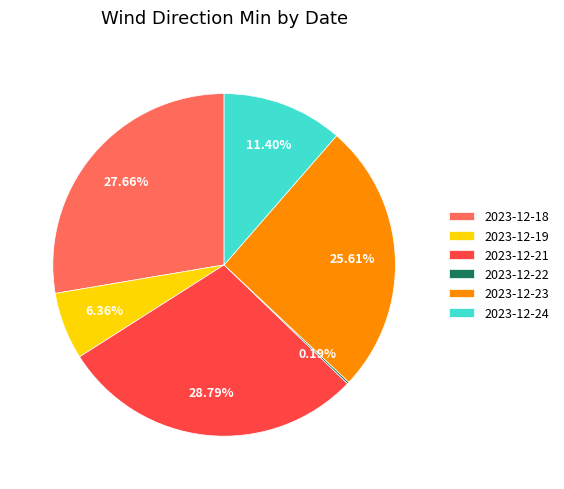

Which category has the biggest portion of the pie?

2023-12-21